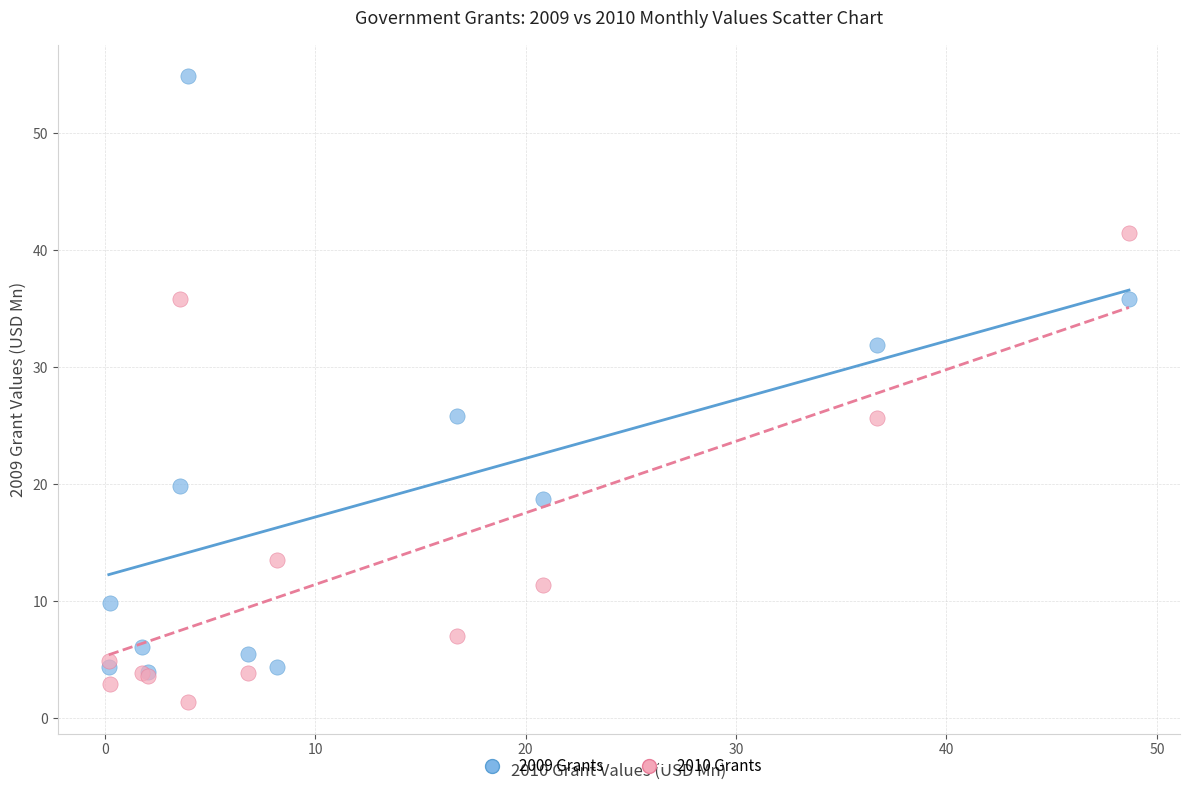

Which series contains the lowest Y value?

2010 Grants